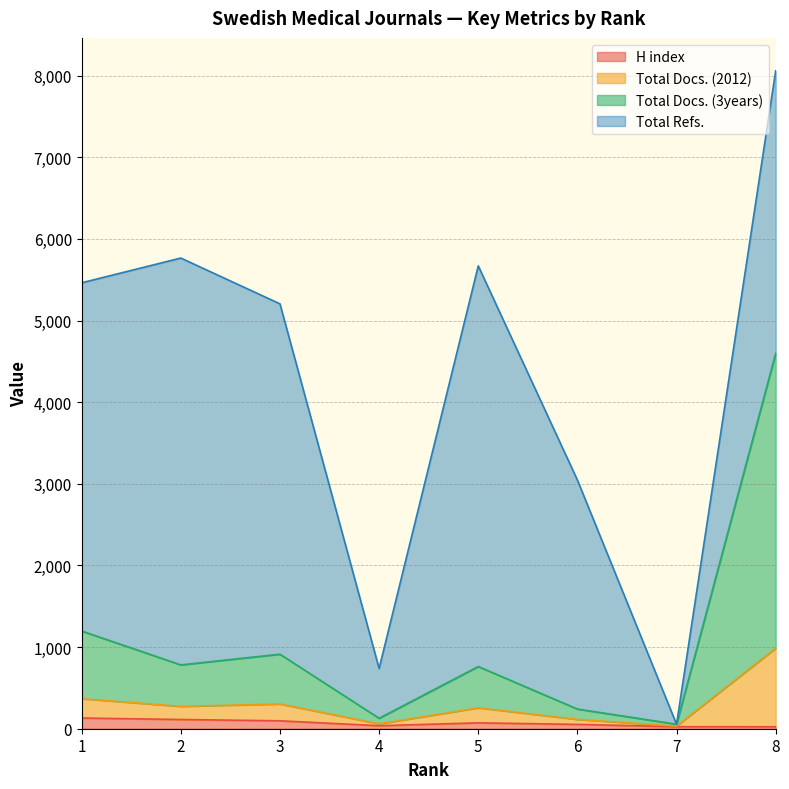

What is the average value of the H index series?

69